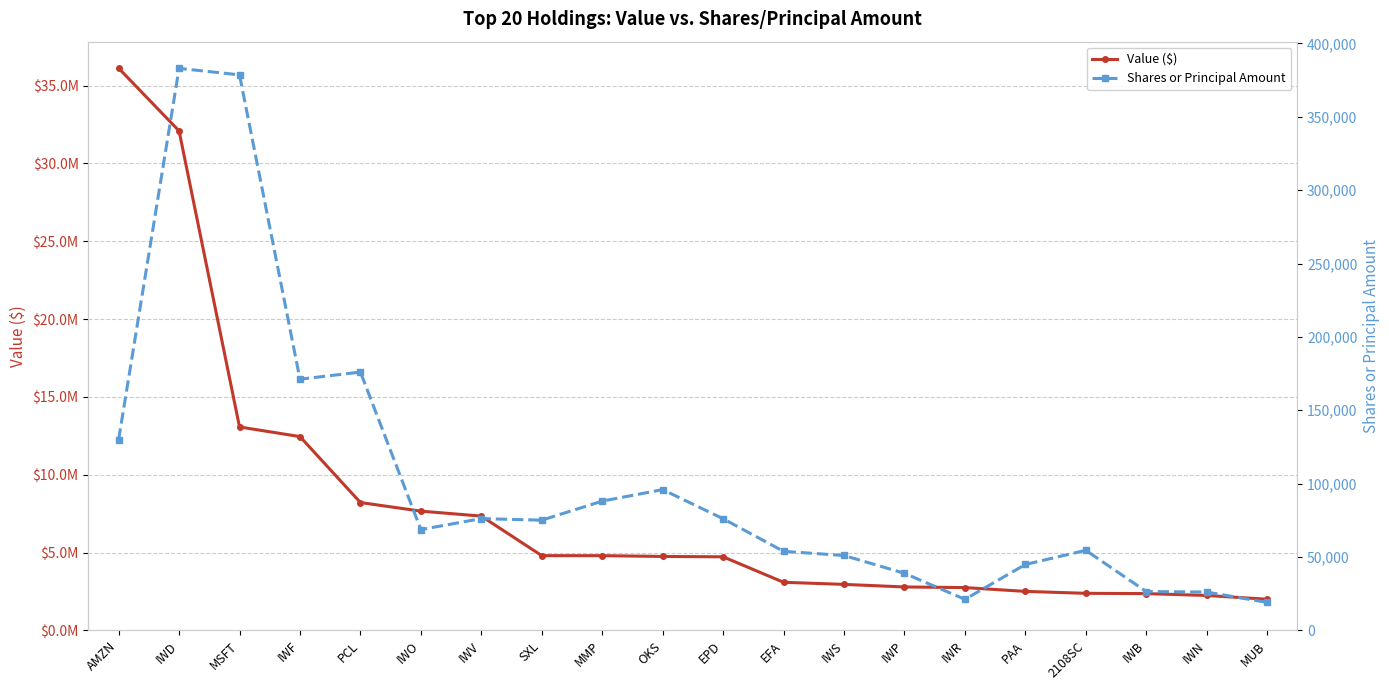

What are all the series names shown in the legend?

Value ($), Shares or Principal Amount